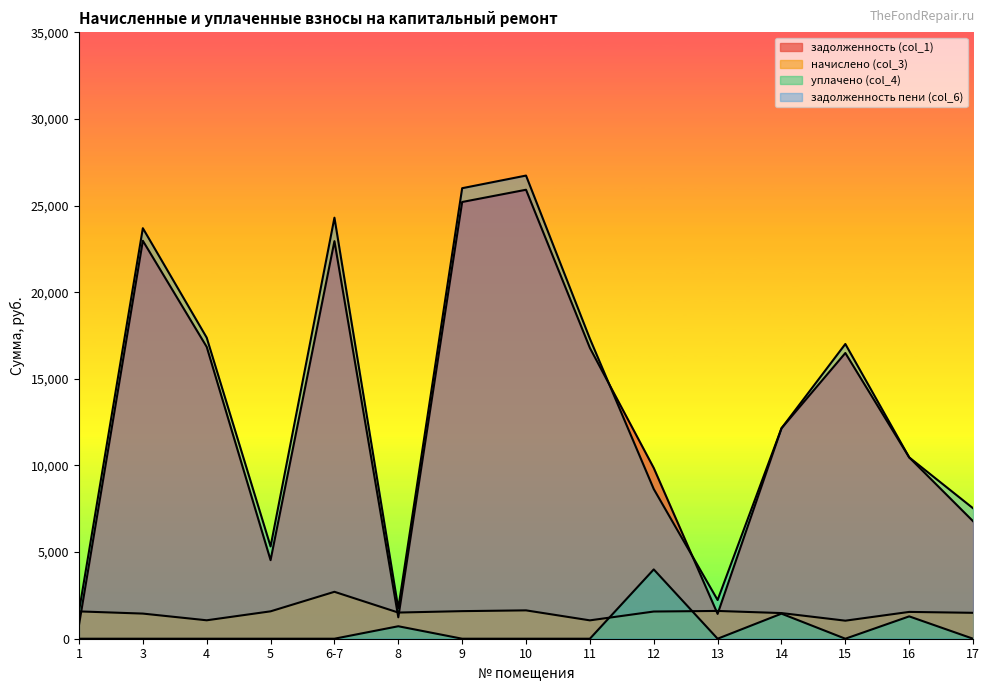

The задолженность (col_1) series shows 36396.9 at 9. True or false?

False